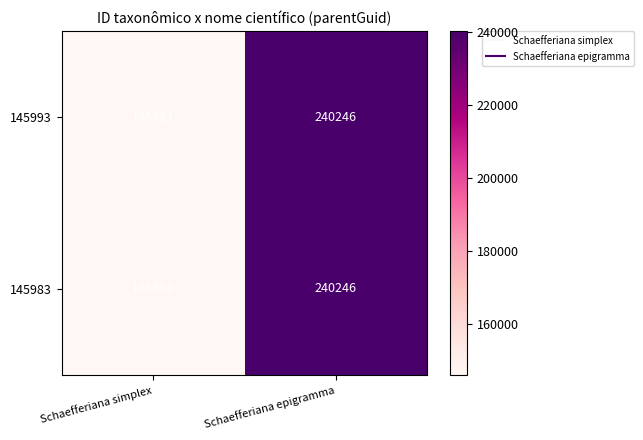

How many categories are shown in the chart?

2